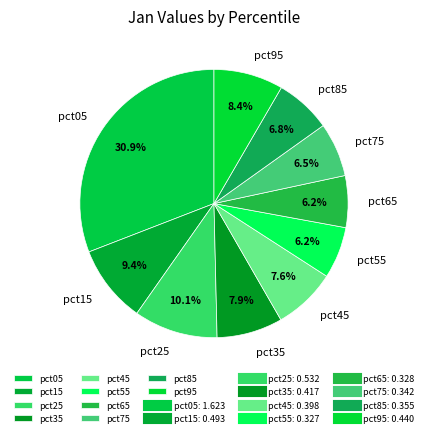

To the nearest percent, what is the difference between the largest and smallest slice percentages?

25%